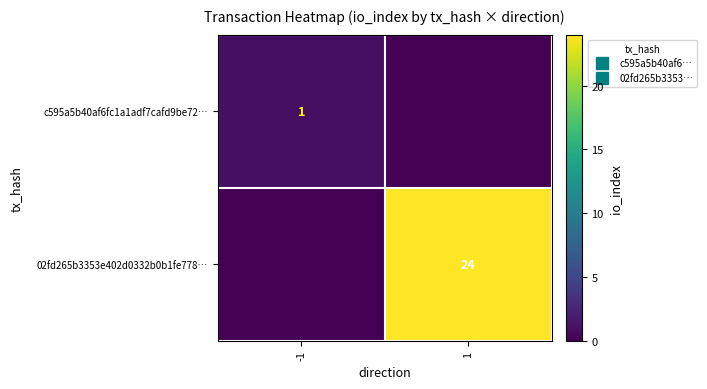

Where is c595a5b40af6fc1a1adf7cafd9be72… nearest to the value 0?

1